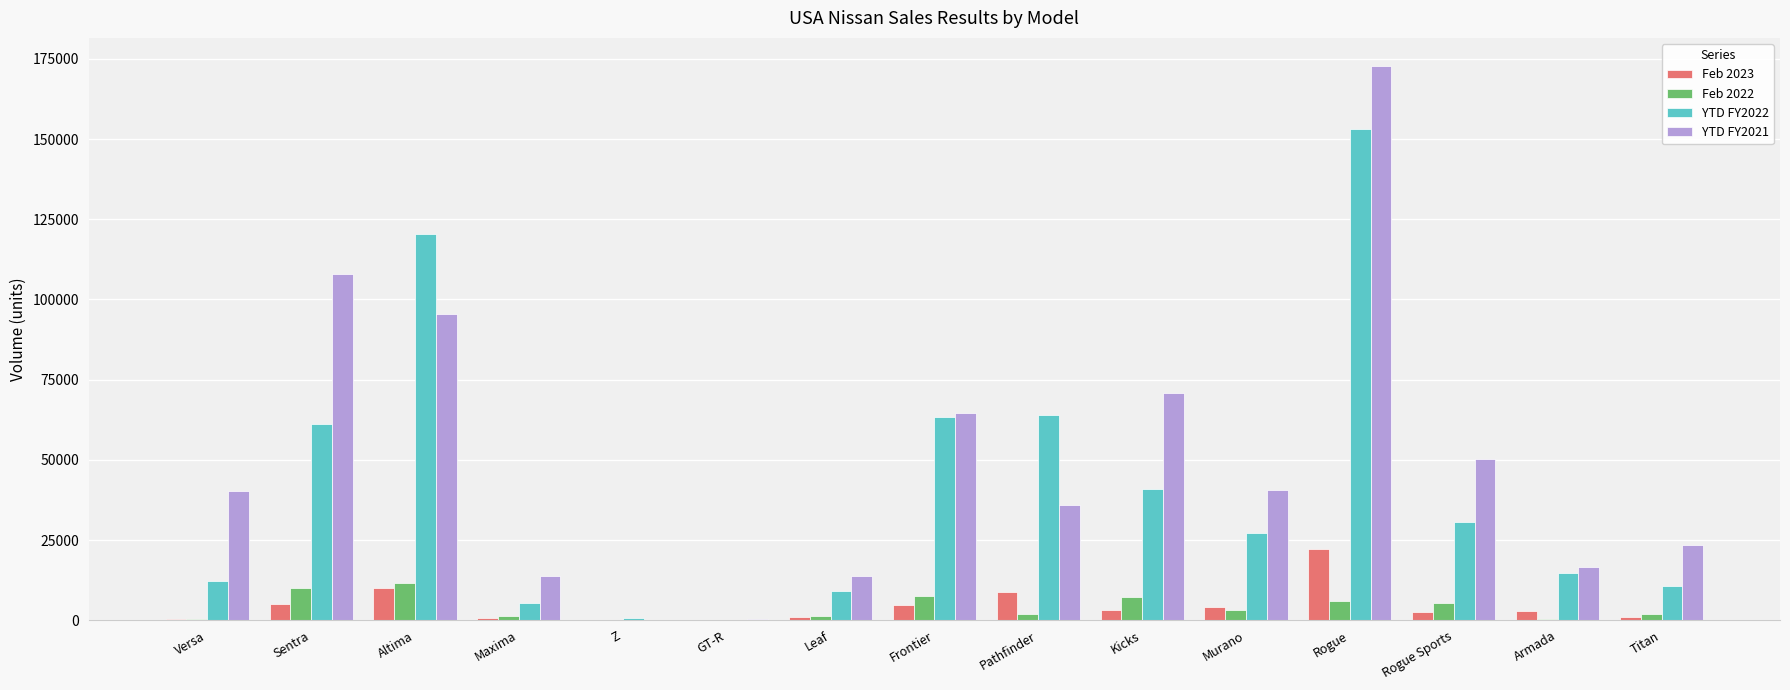

What is the sum of all YTD FY2021 values?

747117